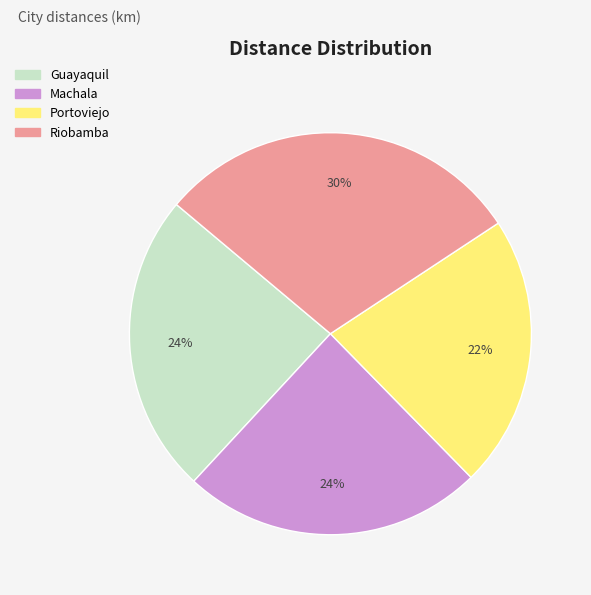

Which category has the biggest portion of the pie?

Riobamba